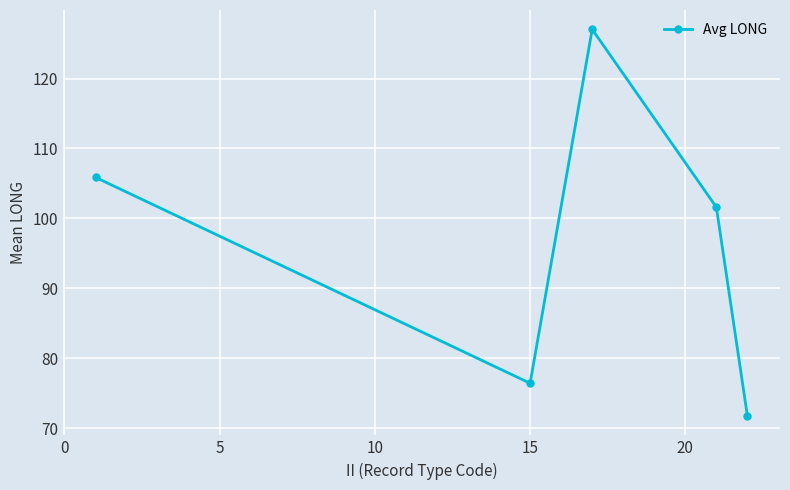

What is the maximum value shown in the chart?

127.0